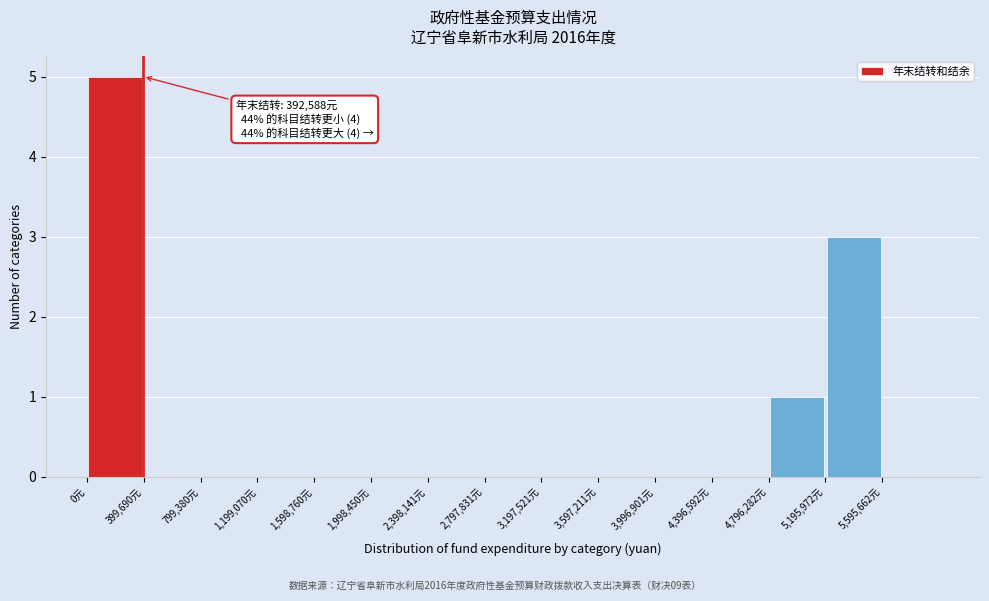

Over which range of the x-axis is the bar tallest?

0 to 400000